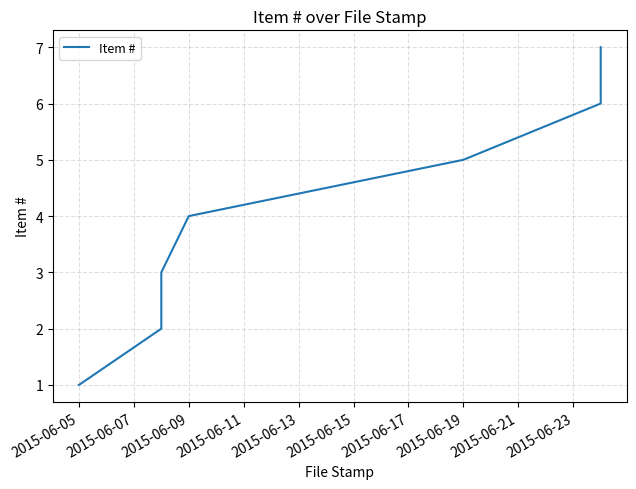

What is the difference between the second highest and minimum values?

5